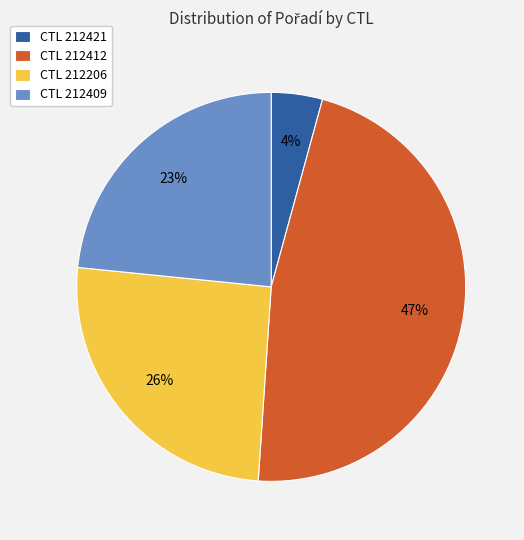

What percentage is the CTL 212412 slice, to the nearest percent?

47%